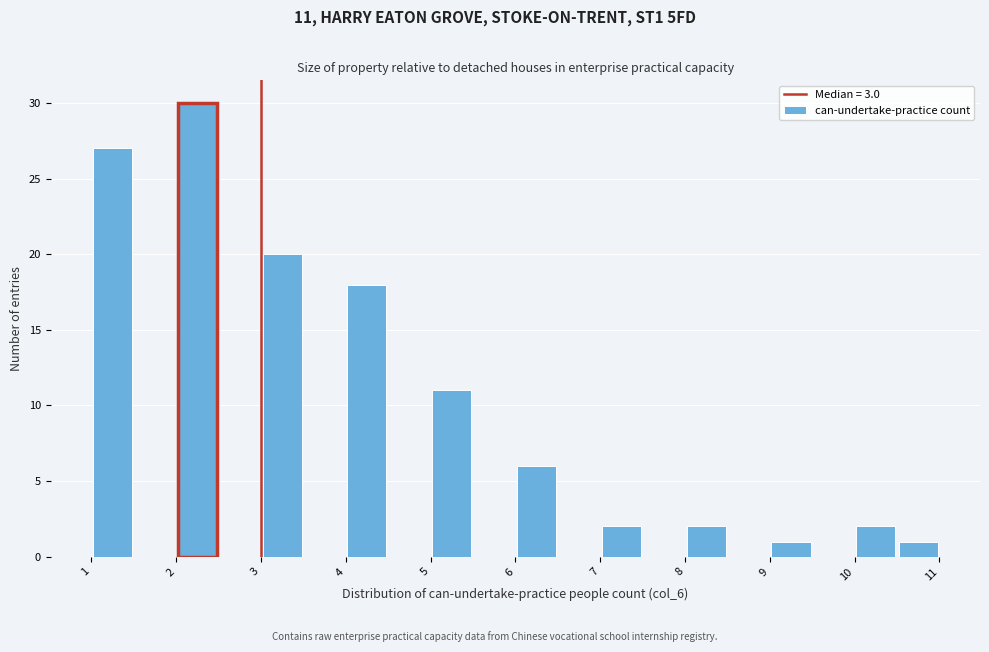

Over which range of the x-axis is the bar tallest?

2.0 to 2.5